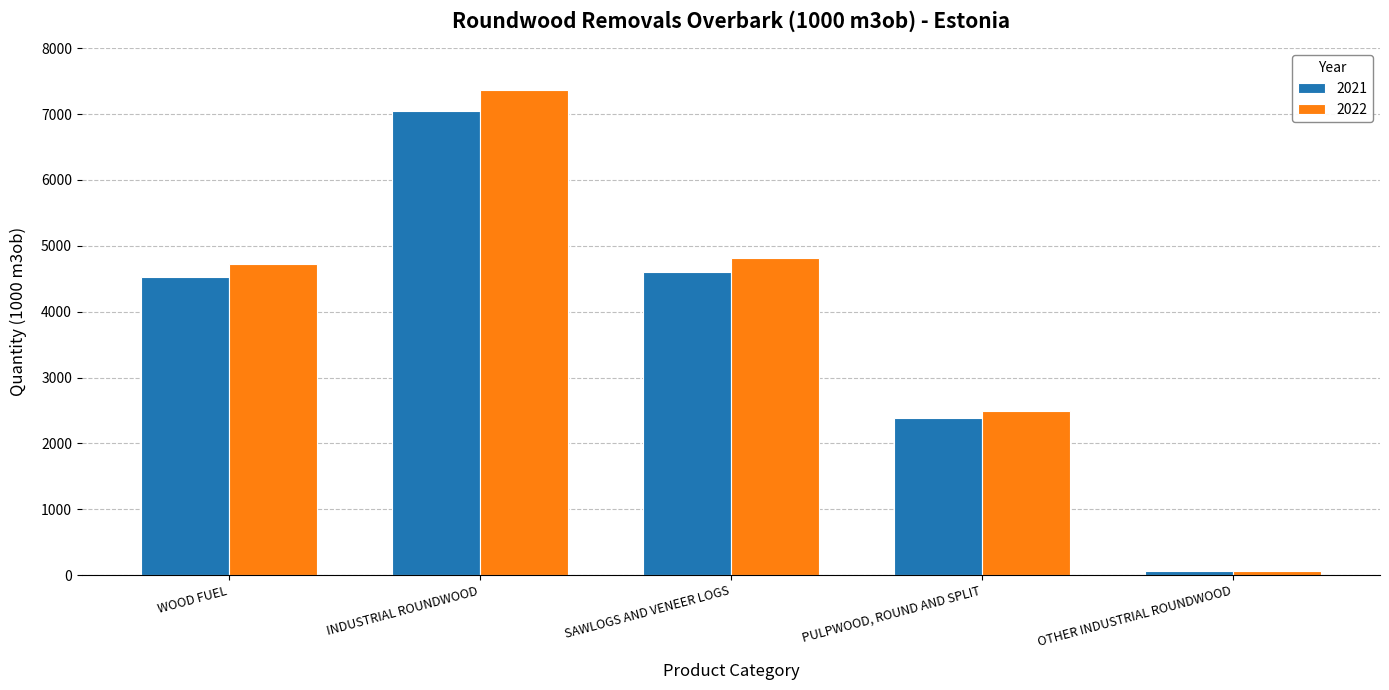

Reading left to right, transcribe all the data shown in this chart.

2021: WOOD FUEL=4523	INDUSTRIAL ROUNDWOOD=7049	SAWLOGS AND VENEER LOGS=4608	PULPWOOD, ROUND AND SPLIT=2381	OTHER INDUSTRIAL ROUNDWOOD=60
2022: WOOD FUEL=4731	INDUSTRIAL ROUNDWOOD=7367	SAWLOGS AND VENEER LOGS=4819	PULPWOOD, ROUND AND SPLIT=2490	OTHER INDUSTRIAL ROUNDWOOD=58